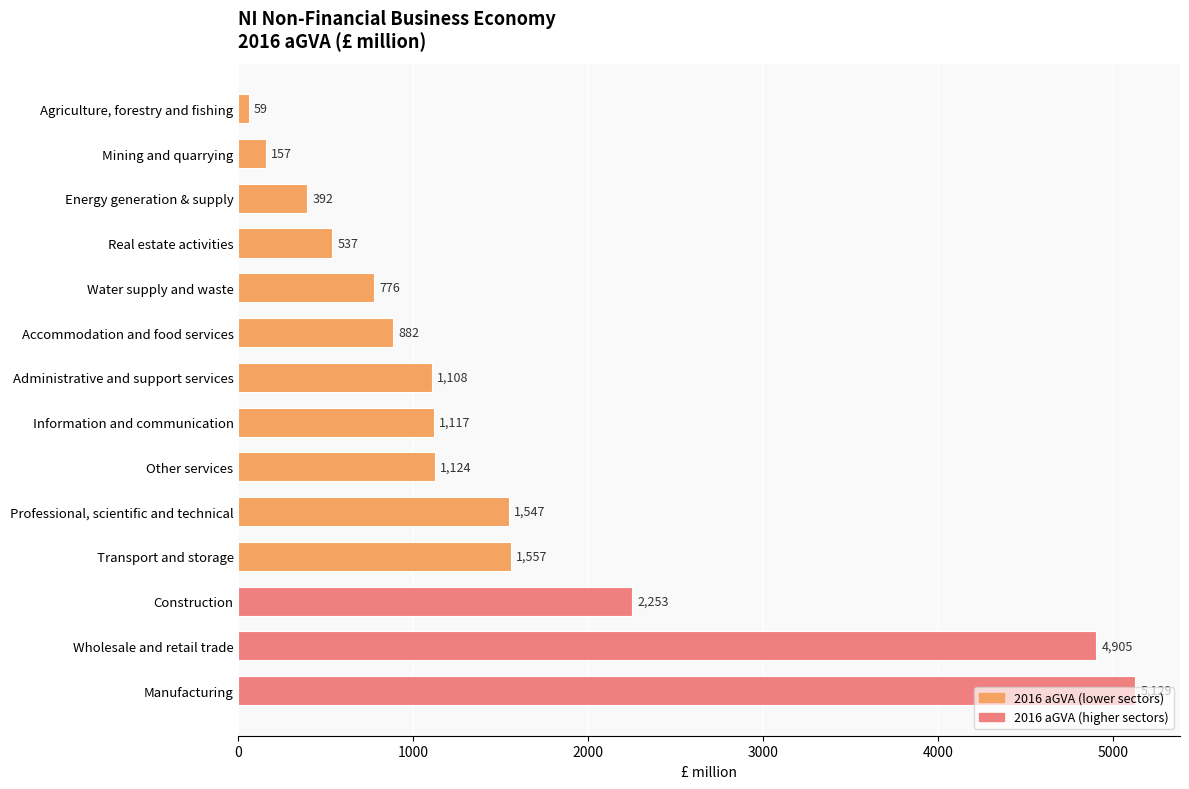

What is the ratio of the value at Construction to the value at Transport and storage?

1.4